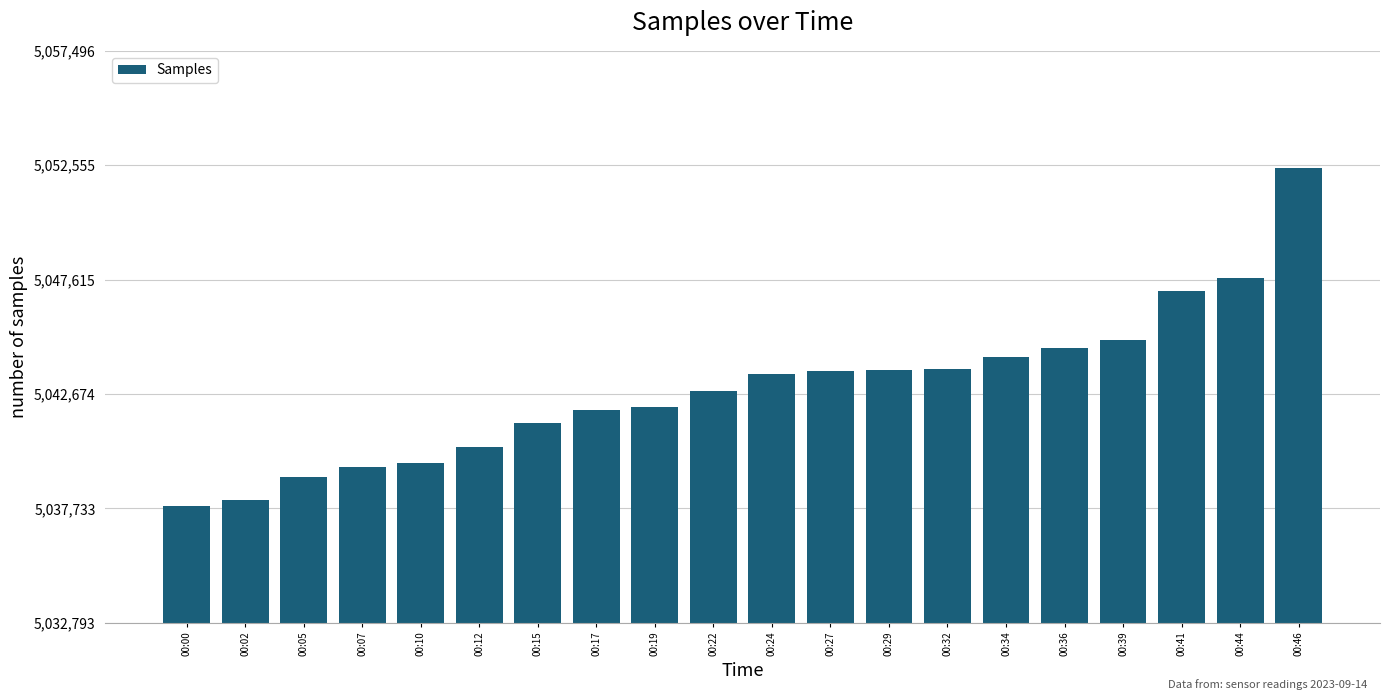

The value at 00:00 is 1993635. True or false?

False